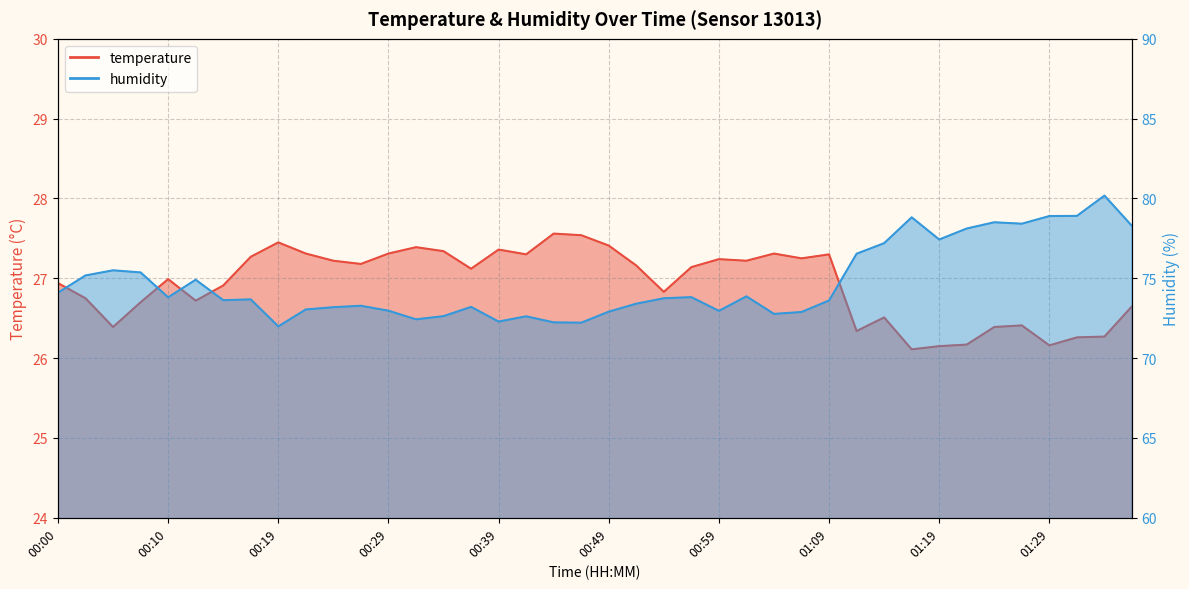

What is the difference between the maximum and minimum values in the humidity series?

8.2